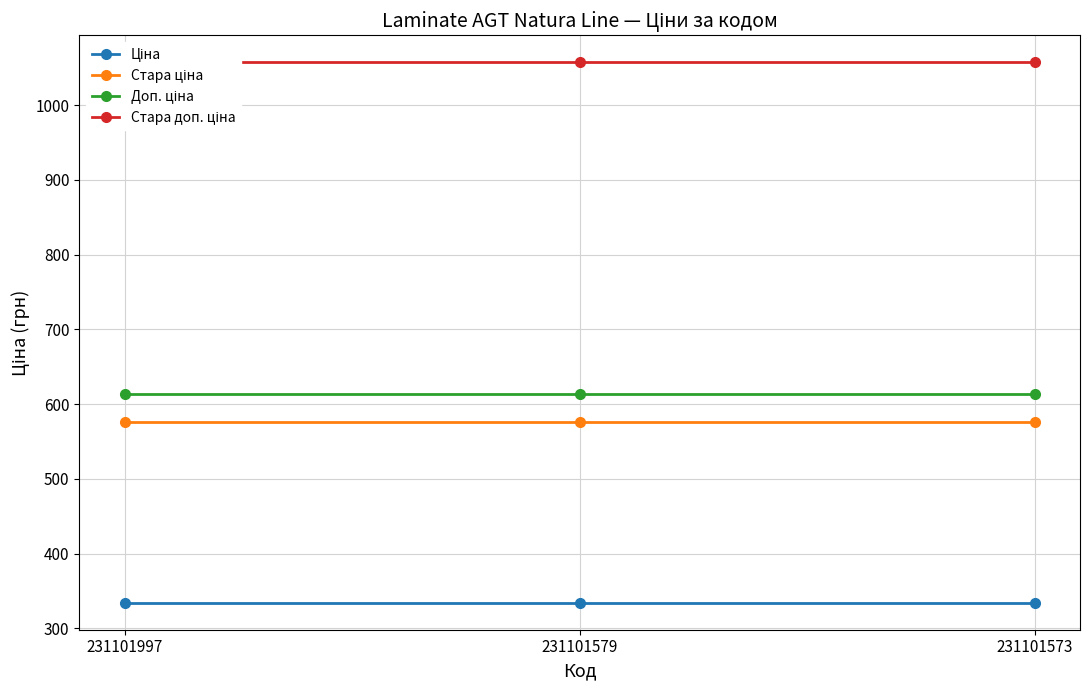

Reading left to right, list all the values displayed in this chart.

Ціна: 334.4	334.4	334.4
Стара ціна: 576.6	576.6	576.6
Доп. ціна: 613.0	613.0	613.0
Стара доп. ціна: 1057.2	1057.2	1057.2